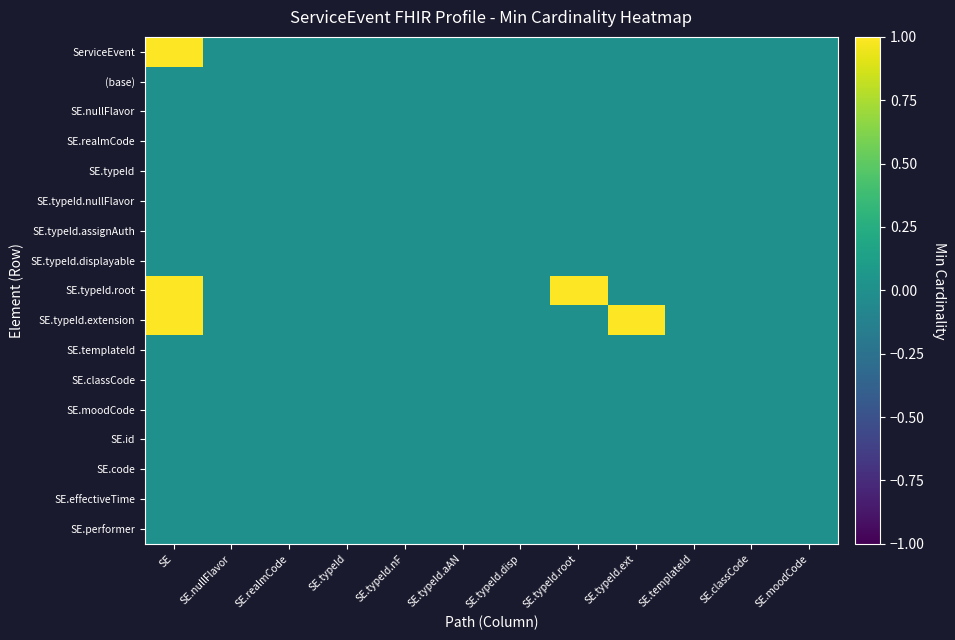

Reading left to right, extract all data points from this chart.

ServiceEvent: SE=1	SE.nullFlavor=0	SE.realmCode=0	SE.typeId=0	SE.typeId.nF=0	SE.typeId.aAN=0	SE.typeId.disp=0	SE.typeId.root=0	SE.typeId.ext=0	SE.templateId=0	SE.classCode=0	SE.moodCode=0
(base): SE=0	SE.nullFlavor=0	SE.realmCode=0	SE.typeId=0	SE.typeId.nF=0	SE.typeId.aAN=0	SE.typeId.disp=0	SE.typeId.root=0	SE.typeId.ext=0	SE.templateId=0	SE.classCode=0	SE.moodCode=0
SE.nullFlavor: SE=0	SE.nullFlavor=0	SE.realmCode=0	SE.typeId=0	SE.typeId.nF=0	SE.typeId.aAN=0	SE.typeId.disp=0	SE.typeId.root=0	SE.typeId.ext=0	SE.templateId=0	SE.classCode=0	SE.moodCode=0
SE.realmCode: SE=0	SE.nullFlavor=0	SE.realmCode=0	SE.typeId=0	SE.typeId.nF=0	SE.typeId.aAN=0	SE.typeId.disp=0	SE.typeId.root=0	SE.typeId.ext=0	SE.templateId=0	SE.classCode=0	SE.moodCode=0
SE.typeId: SE=0	SE.nullFlavor=0	SE.realmCode=0	SE.typeId=0	SE.typeId.nF=0	SE.typeId.aAN=0	SE.typeId.disp=0	SE.typeId.root=0	SE.typeId.ext=0	SE.templateId=0	SE.classCode=0	SE.moodCode=0
SE.typeId.nullFlavor: SE=0	SE.nullFlavor=0	SE.realmCode=0	SE.typeId=0	SE.typeId.nF=0	SE.typeId.aAN=0	SE.typeId.disp=0	SE.typeId.root=0	SE.typeId.ext=0	SE.templateId=0	SE.classCode=0	SE.moodCode=0
SE.typeId.assignAuth: SE=0	SE.nullFlavor=0	SE.realmCode=0	SE.typeId=0	SE.typeId.nF=0	SE.typeId.aAN=0	SE.typeId.disp=0	SE.typeId.root=0	SE.typeId.ext=0	SE.templateId=0	SE.classCode=0	SE.moodCode=0
SE.typeId.displayable: SE=0	SE.nullFlavor=0	SE.realmCode=0	SE.typeId=0	SE.typeId.nF=0	SE.typeId.aAN=0	SE.typeId.disp=0	SE.typeId.root=0	SE.typeId.ext=0	SE.templateId=0	SE.classCode=0	SE.moodCode=0
SE.typeId.root: SE=1	SE.nullFlavor=0	SE.realmCode=0	SE.typeId=0	SE.typeId.nF=0	SE.typeId.aAN=0	SE.typeId.disp=0	SE.typeId.root=1	SE.typeId.ext=0	SE.templateId=0	SE.classCode=0	SE.moodCode=0
SE.typeId.extension: SE=1	SE.nullFlavor=0	SE.realmCode=0	SE.typeId=0	SE.typeId.nF=0	SE.typeId.aAN=0	SE.typeId.disp=0	SE.typeId.root=0	SE.typeId.ext=1	SE.templateId=0	SE.classCode=0	SE.moodCode=0
SE.templateId: SE=0	SE.nullFlavor=0	SE.realmCode=0	SE.typeId=0	SE.typeId.nF=0	SE.typeId.aAN=0	SE.typeId.disp=0	SE.typeId.root=0	SE.typeId.ext=0	SE.templateId=0	SE.classCode=0	SE.moodCode=0
SE.classCode: SE=0	SE.nullFlavor=0	SE.realmCode=0	SE.typeId=0	SE.typeId.nF=0	SE.typeId.aAN=0	SE.typeId.disp=0	SE.typeId.root=0	SE.typeId.ext=0	SE.templateId=0	SE.classCode=0	SE.moodCode=0
SE.moodCode: SE=0	SE.nullFlavor=0	SE.realmCode=0	SE.typeId=0	SE.typeId.nF=0	SE.typeId.aAN=0	SE.typeId.disp=0	SE.typeId.root=0	SE.typeId.ext=0	SE.templateId=0	SE.classCode=0	SE.moodCode=0
SE.id: SE=0	SE.nullFlavor=0	SE.realmCode=0	SE.typeId=0	SE.typeId.nF=0	SE.typeId.aAN=0	SE.typeId.disp=0	SE.typeId.root=0	SE.typeId.ext=0	SE.templateId=0	SE.classCode=0	SE.moodCode=0
SE.code: SE=0	SE.nullFlavor=0	SE.realmCode=0	SE.typeId=0	SE.typeId.nF=0	SE.typeId.aAN=0	SE.typeId.disp=0	SE.typeId.root=0	SE.typeId.ext=0	SE.templateId=0	SE.classCode=0	SE.moodCode=0
SE.effectiveTime: SE=0	SE.nullFlavor=0	SE.realmCode=0	SE.typeId=0	SE.typeId.nF=0	SE.typeId.aAN=0	SE.typeId.disp=0	SE.typeId.root=0	SE.typeId.ext=0	SE.templateId=0	SE.classCode=0	SE.moodCode=0
SE.performer: SE=0	SE.nullFlavor=0	SE.realmCode=0	SE.typeId=0	SE.typeId.nF=0	SE.typeId.aAN=0	SE.typeId.disp=0	SE.typeId.root=0	SE.typeId.ext=0	SE.templateId=0	SE.classCode=0	SE.moodCode=0